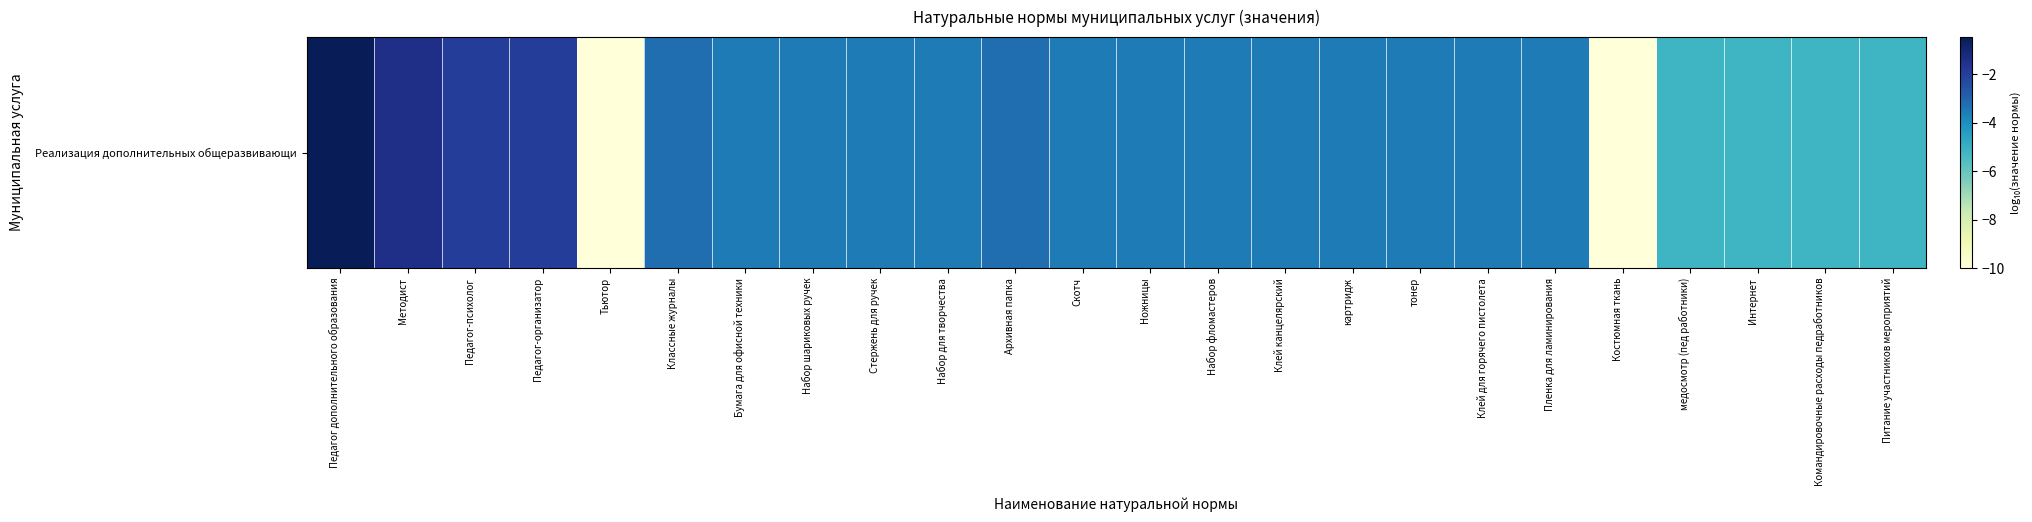

True or false: the data shows -5.2 at медосмотр (пед работники).

True